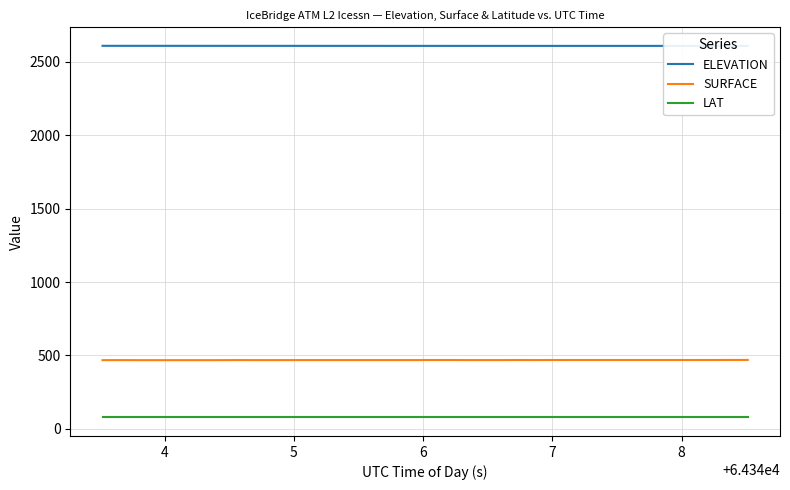

Does the chart display data point markers on the line(s)?

No